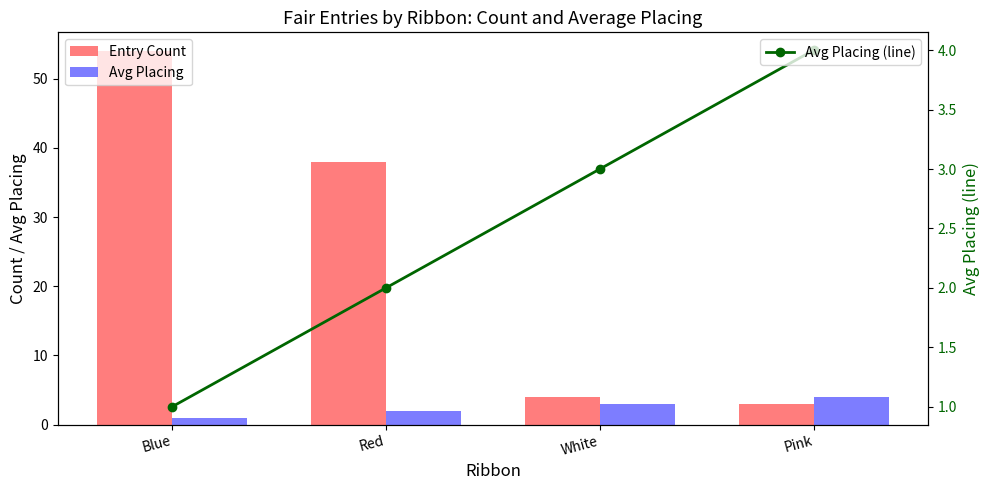

How many distinct data groups are displayed?

3